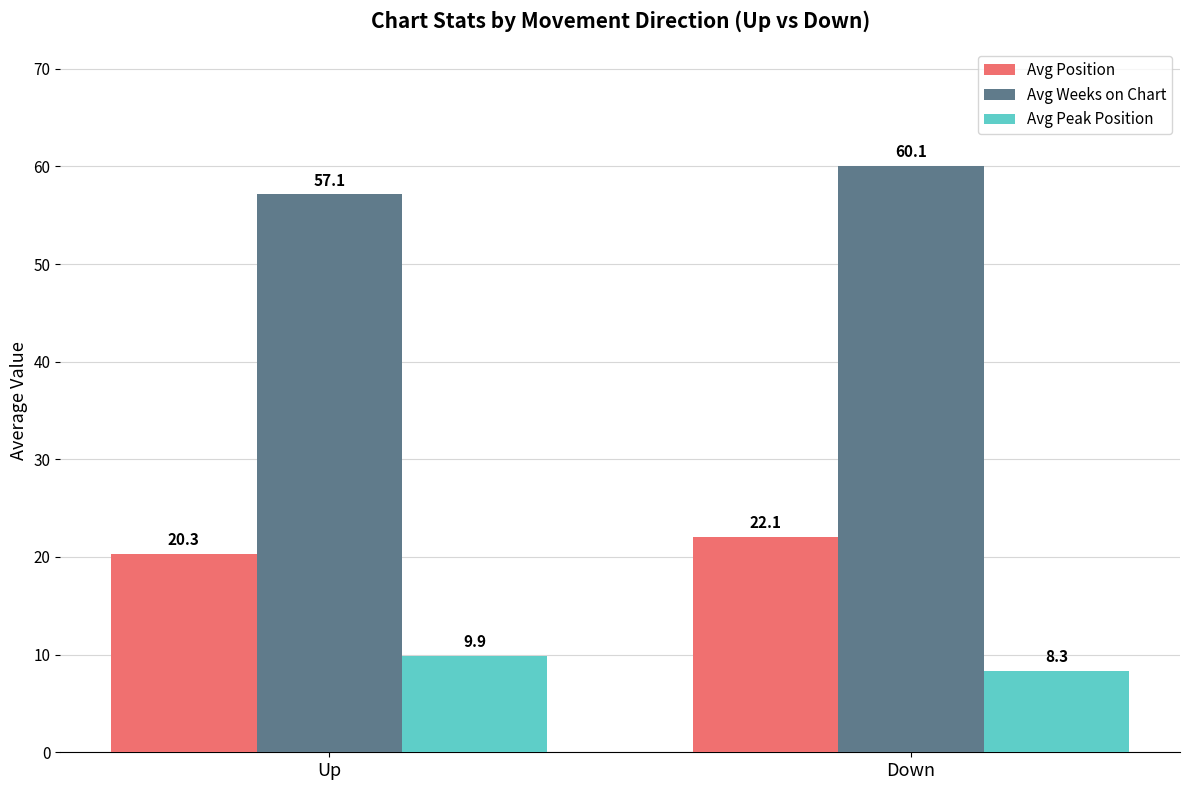

Which series has the widest spread of values?

Avg Weeks on Chart